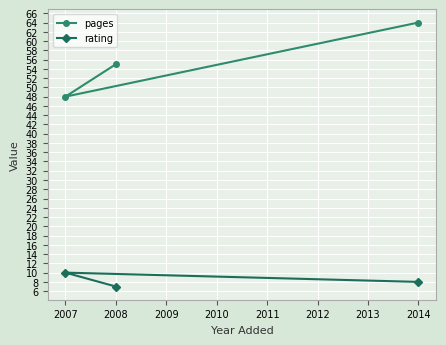

Reading left to right, what are all the values shown in this chart?

pages: 2007=48	2008=55	2014=64
rating: 2007=10	2008=7	2014=8